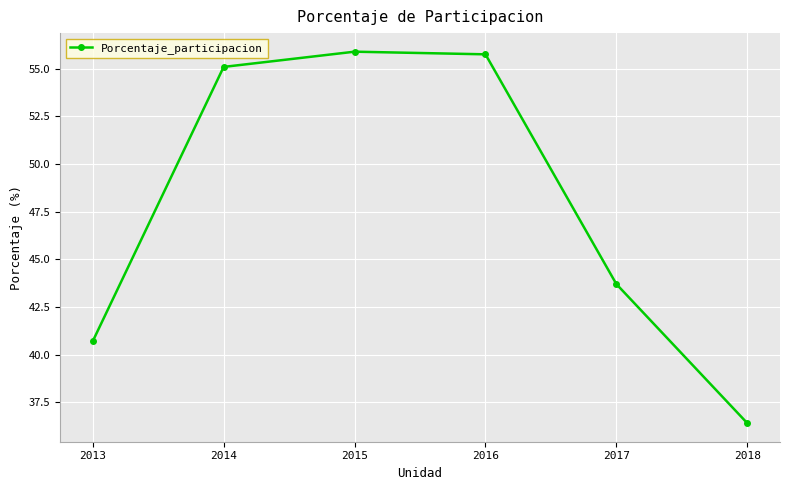

How many data points are less than 55?

3